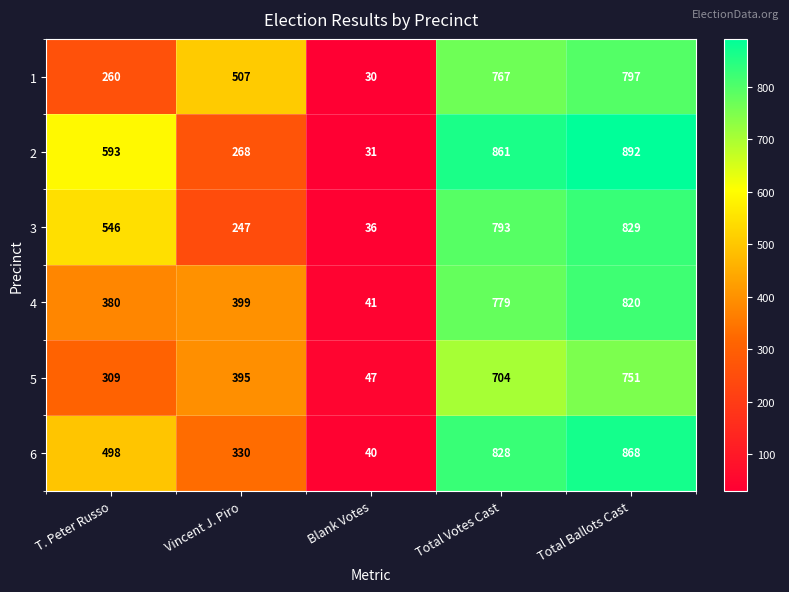

Reading left to right, transcribe all the data shown in this chart.

1: T. Peter Russo=260	Vincent J. Piro=507	Blank Votes=30	Total Votes Cast=767	Total Ballots Cast=797
2: T. Peter Russo=593	Vincent J. Piro=268	Blank Votes=31	Total Votes Cast=861	Total Ballots Cast=892
3: T. Peter Russo=546	Vincent J. Piro=247	Blank Votes=36	Total Votes Cast=793	Total Ballots Cast=829
4: T. Peter Russo=380	Vincent J. Piro=399	Blank Votes=41	Total Votes Cast=779	Total Ballots Cast=820
5: T. Peter Russo=309	Vincent J. Piro=395	Blank Votes=47	Total Votes Cast=704	Total Ballots Cast=751
6: T. Peter Russo=498	Vincent J. Piro=330	Blank Votes=40	Total Votes Cast=828	Total Ballots Cast=868